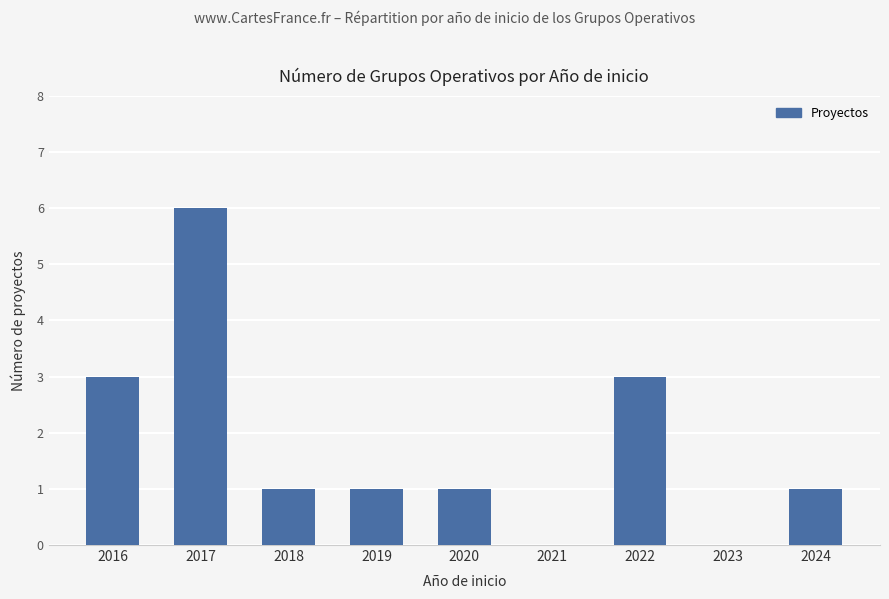

Reading left to right, what are all the values shown in this chart?

2016=3	2017=6	2018=1	2019=1	2020=1	2021=0	2022=3	2023=0	2024=1